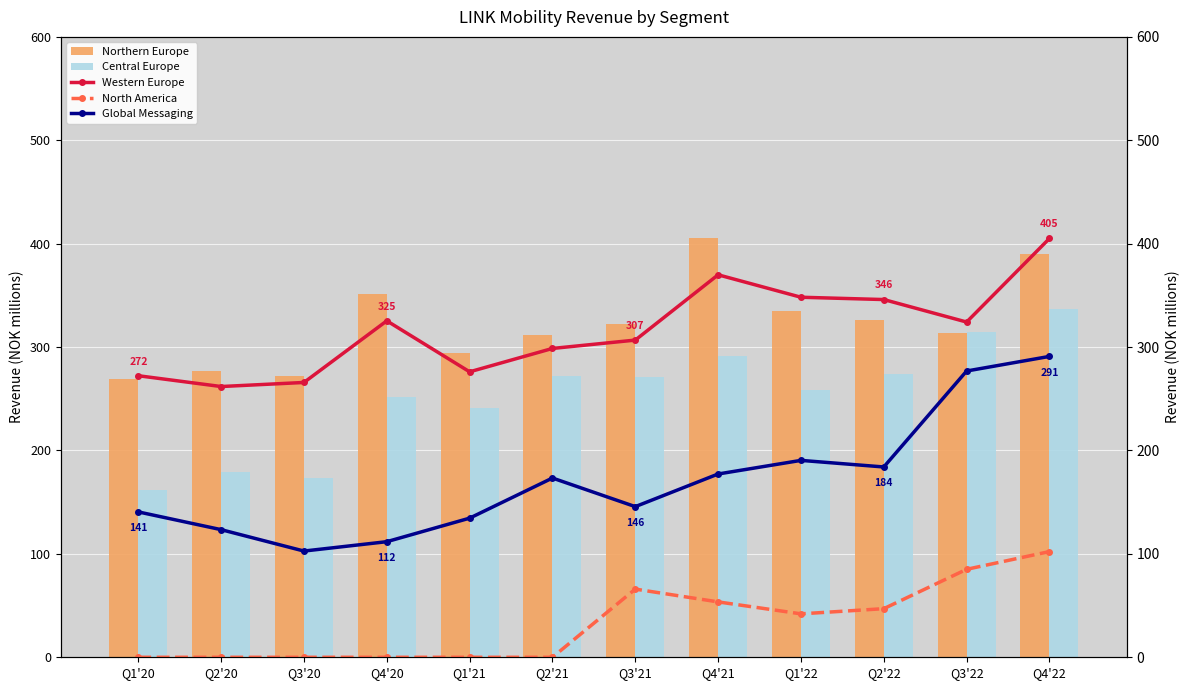

Does the chart contain any negative values?

No